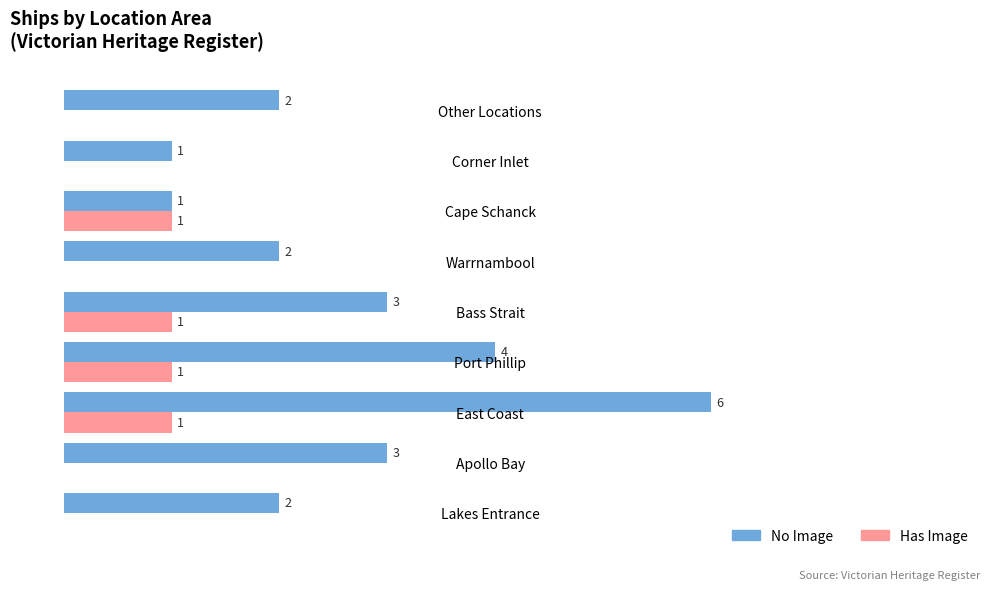

Is the value of Has Image at Bass Strait greater than the value of No Image at Apollo Bay?

No